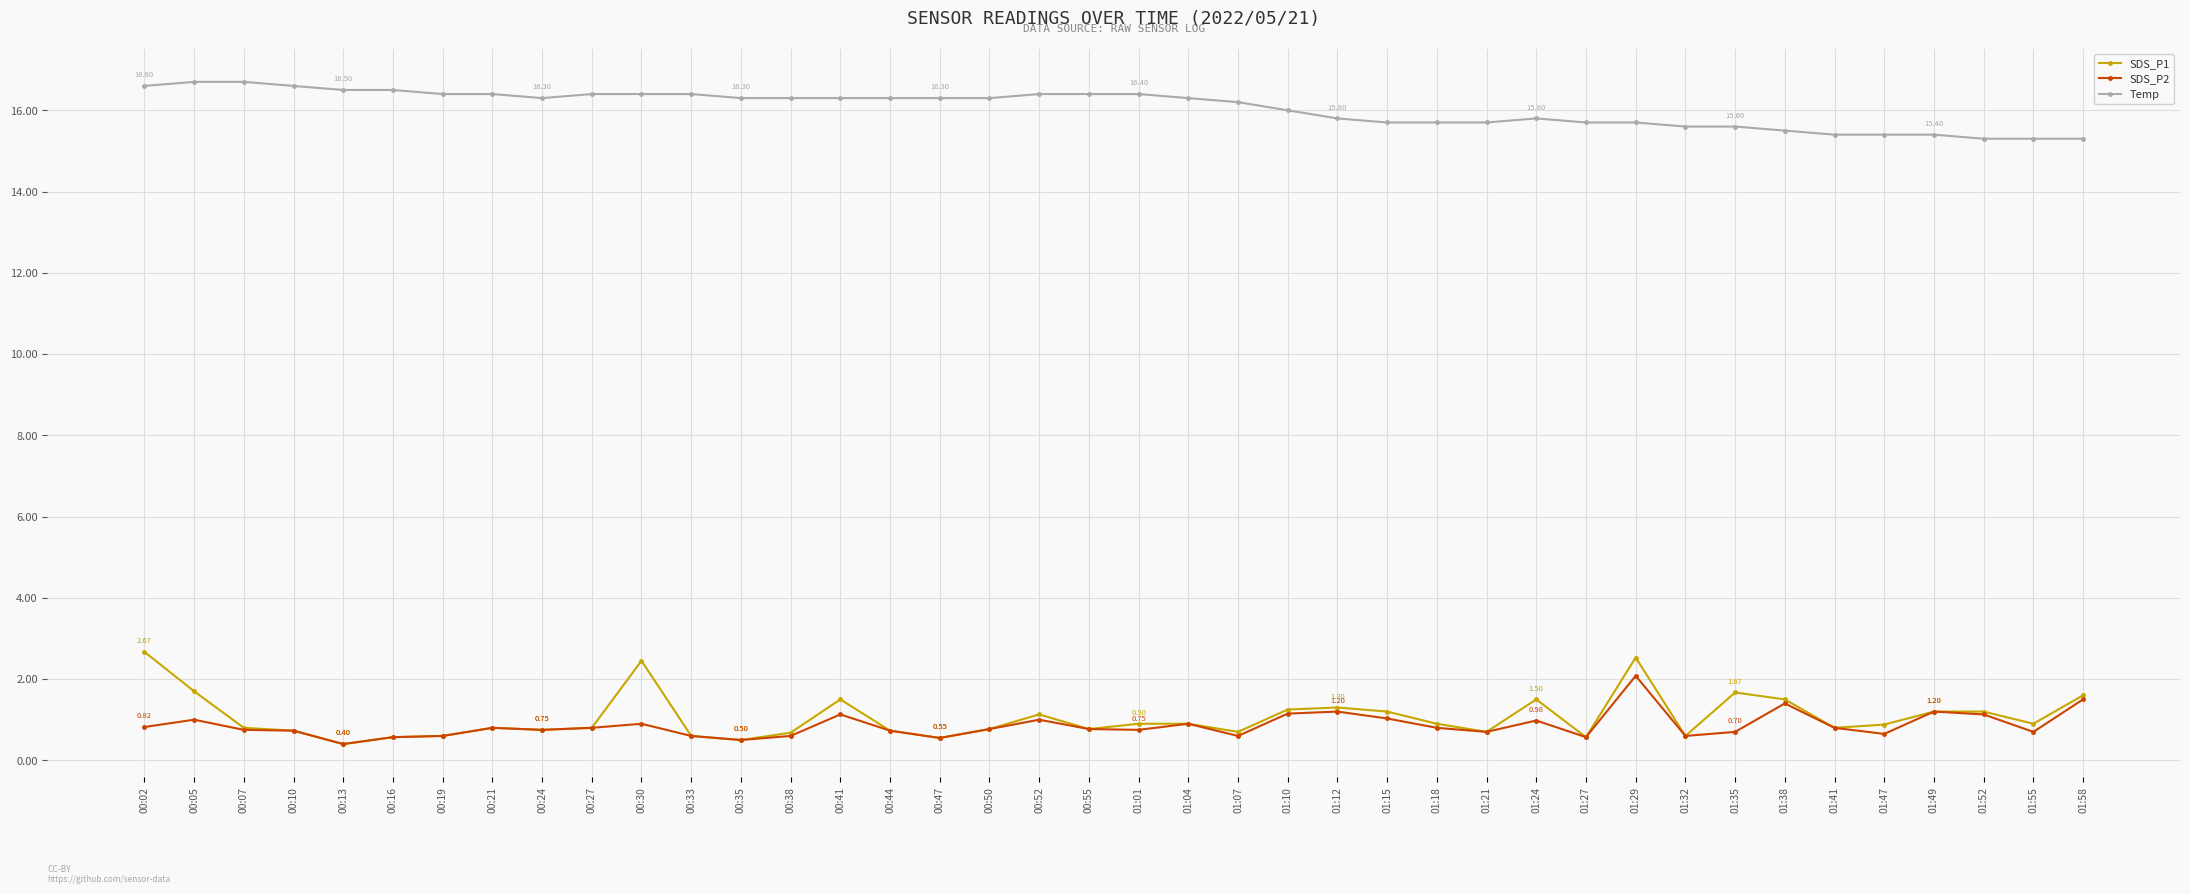

List the series in order of their peak value, highest first.

Temp, SDS_P1, SDS_P2